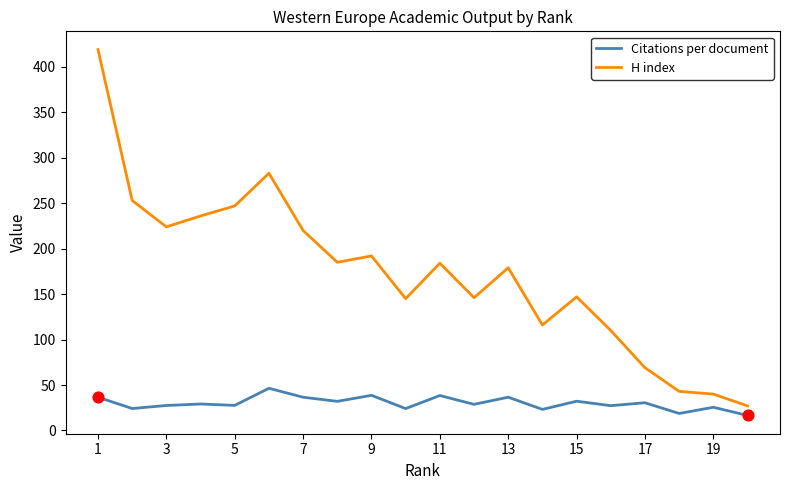

Which series has the largest range (max minus min)?

H index